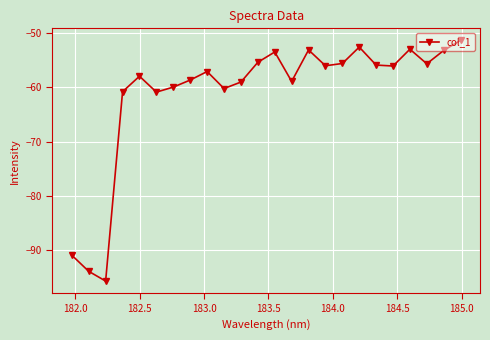

How many interior local peaks (higher than both neighbors) does the data have?

6